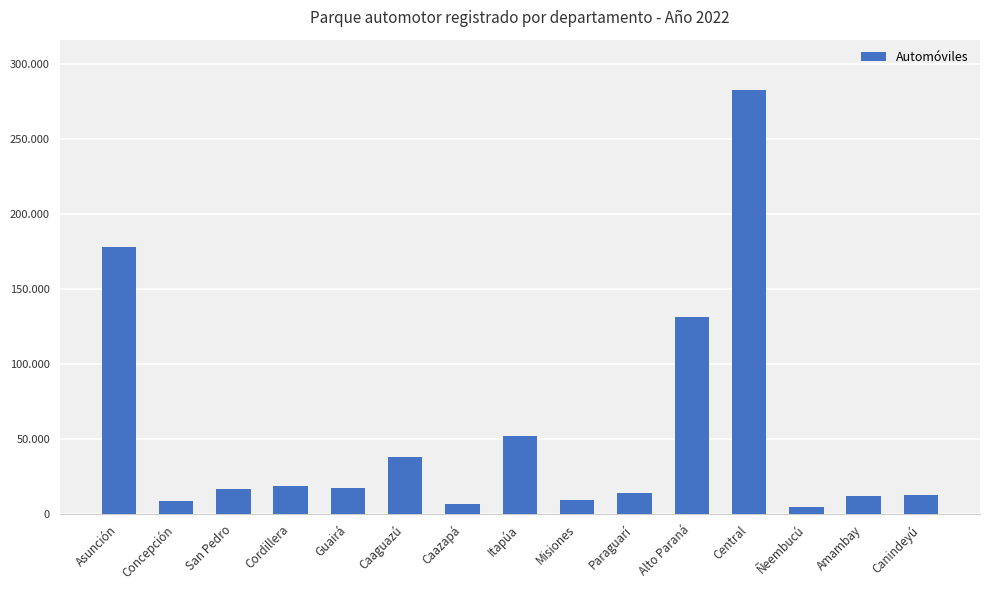

The value at Guairá is 9069. True or false?

False